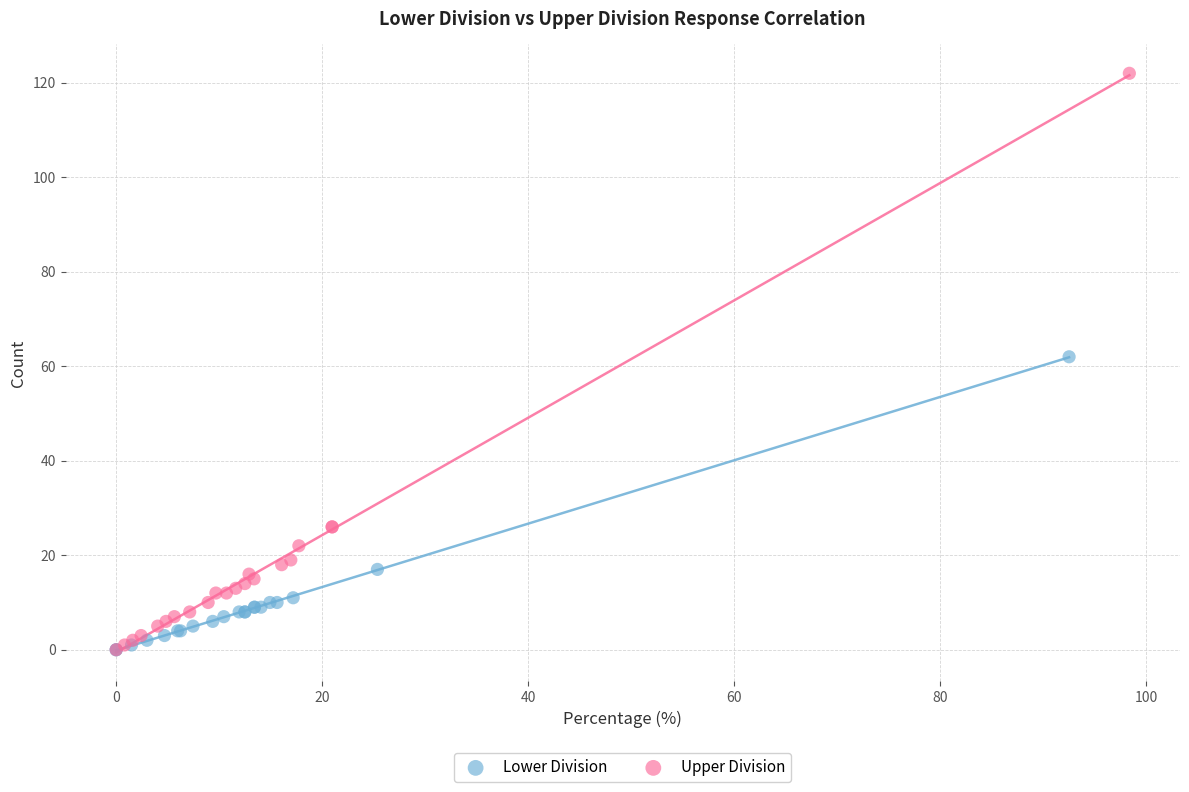

What are all the series names shown in the legend?

Lower Division, Upper Division